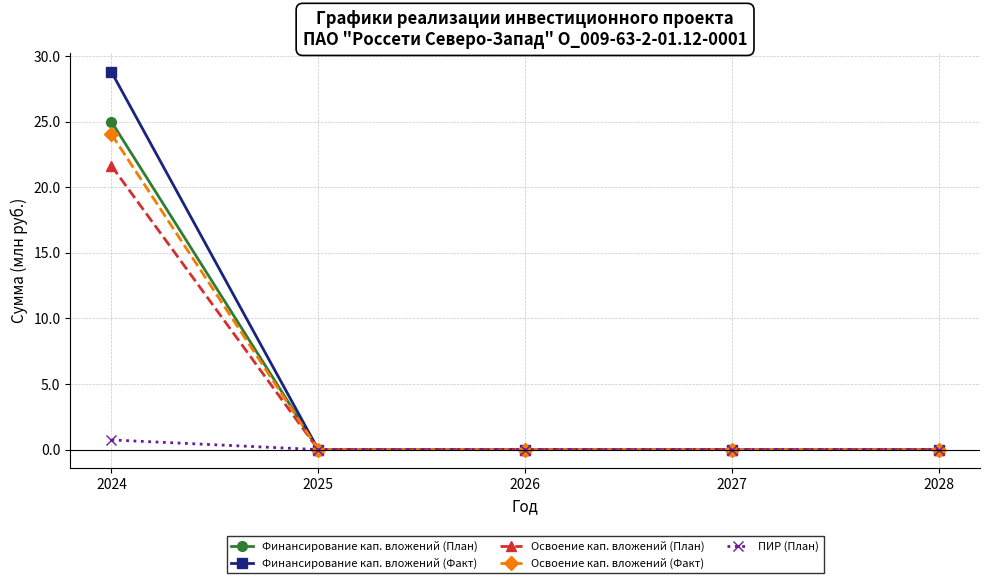

What is the value of the Финансирование кап. вложений (Факт) point at the 1st from the left?

28.8